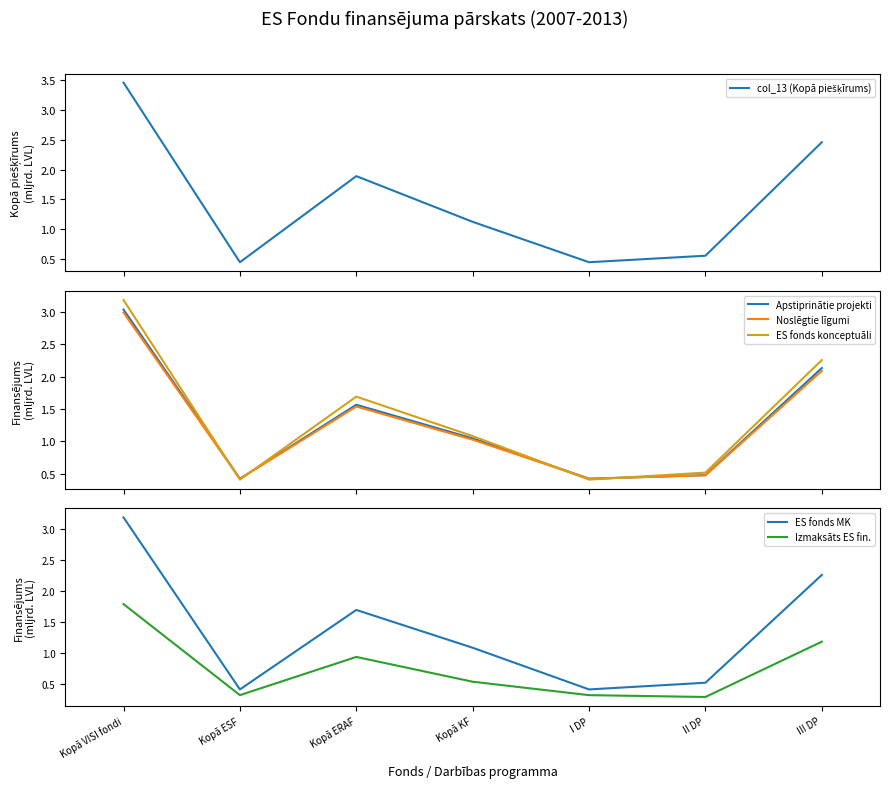

True or false: ES fonds MK has more than 1 points higher than both neighbors.

False